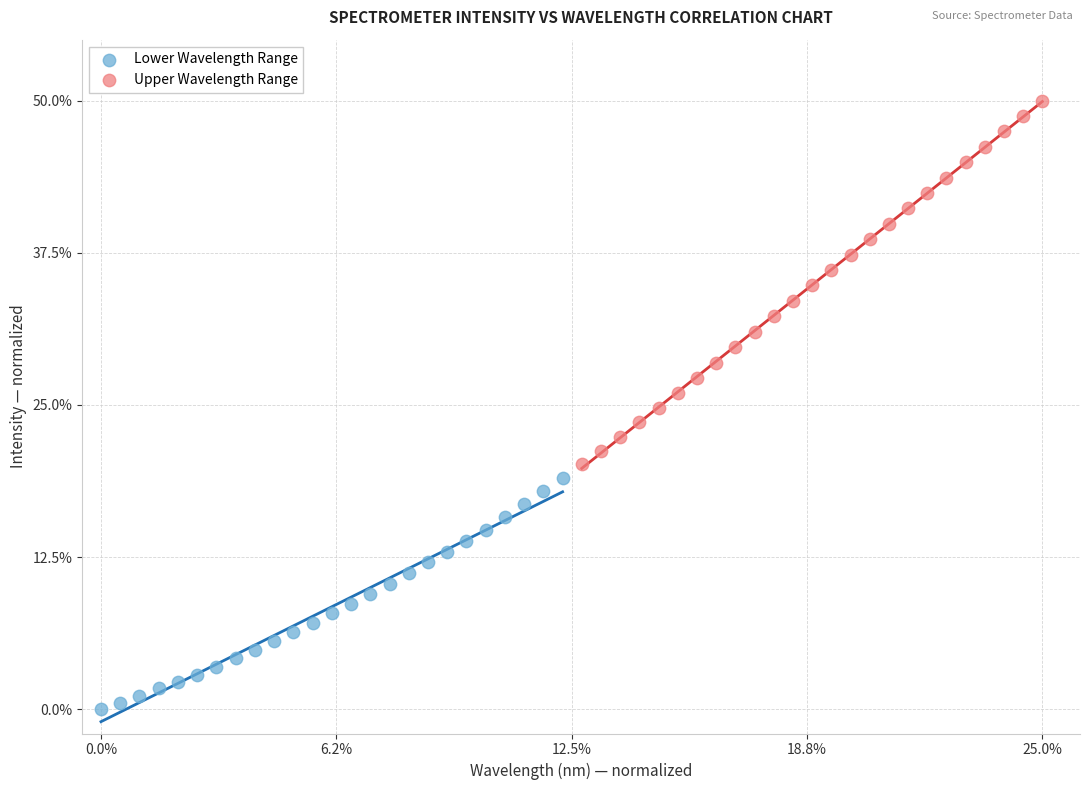

Which series contains the highest Y value?

Upper Wavelength Range